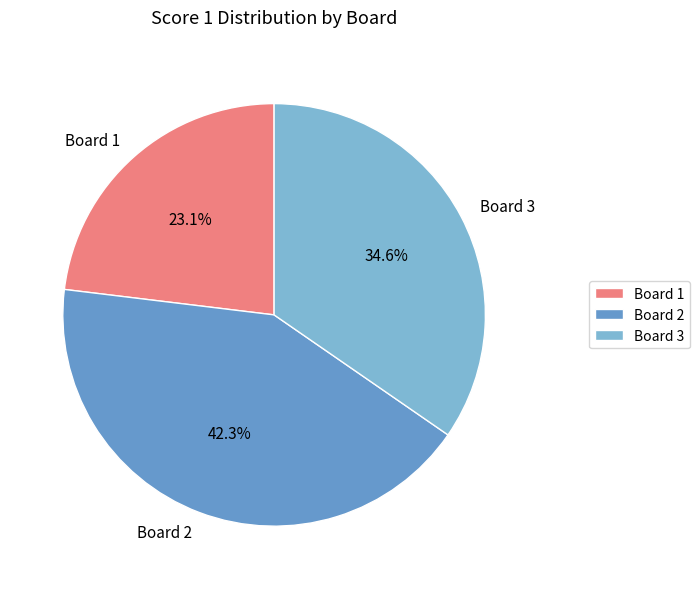

What is the largest slice in the pie chart?

Board 2